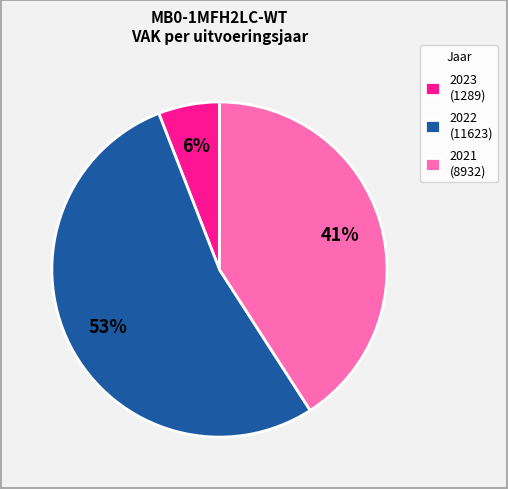

Which has a higher value, 2023 (1289) or 2022 (11623)?

2022 (11623)